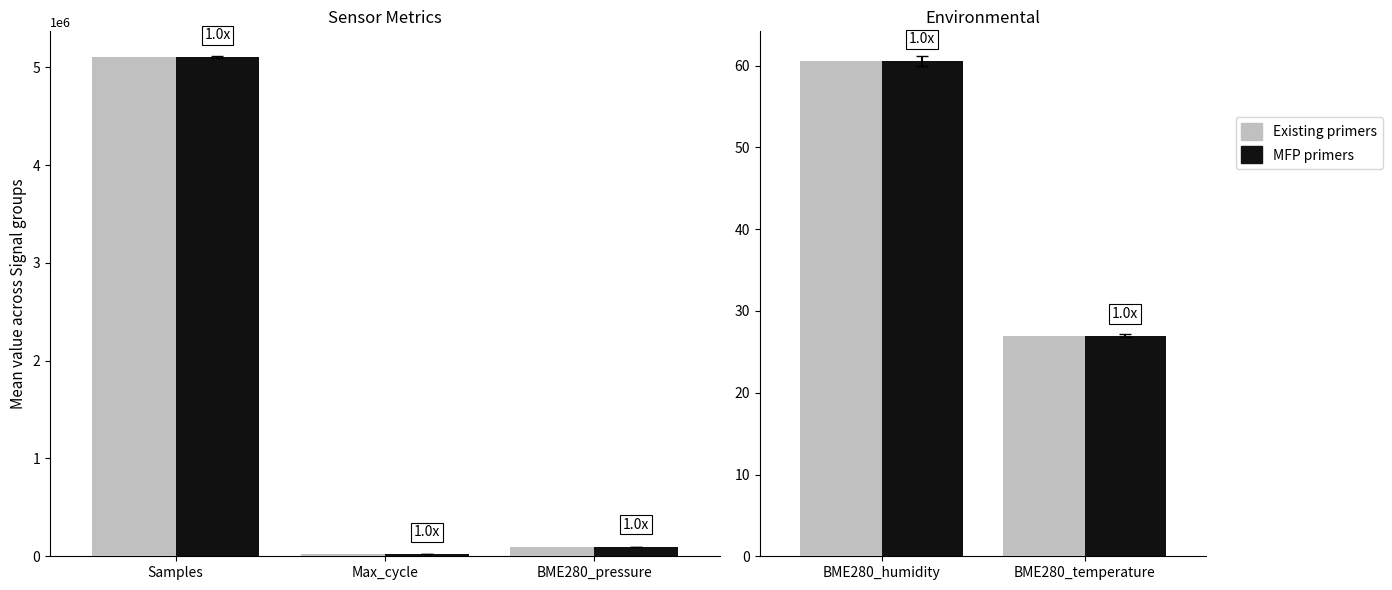

What is the smallest value displayed?

27.0